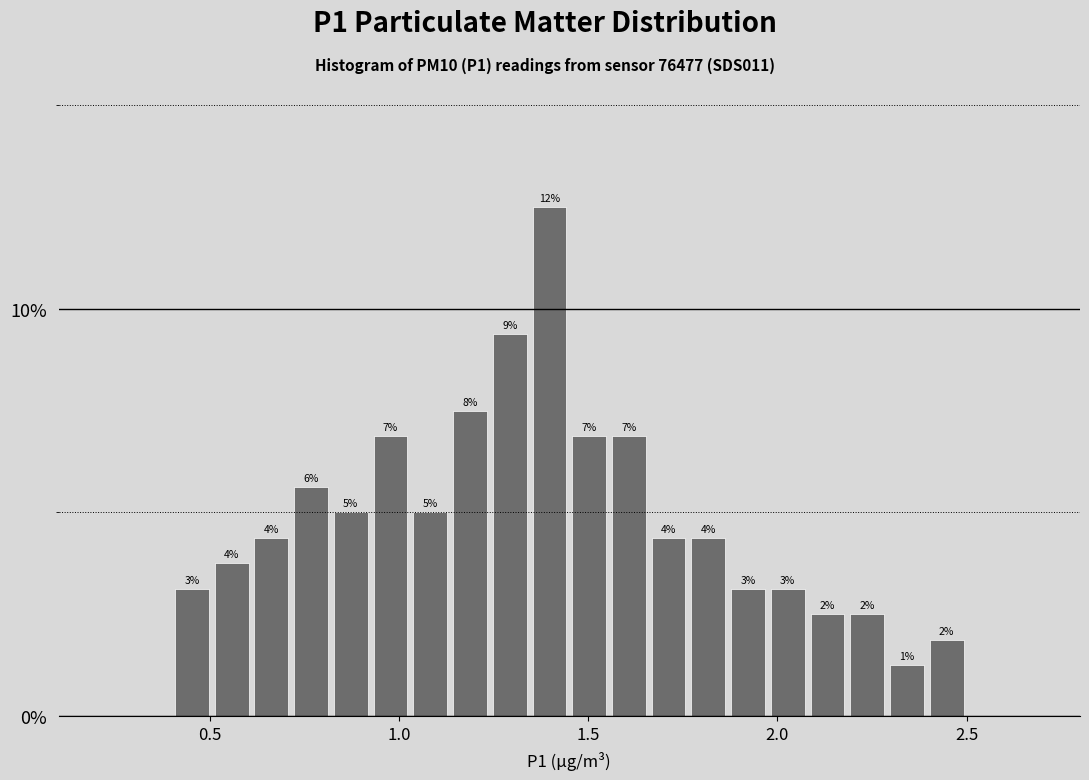

Read against the x-axis, roughly where is the centre of the tallest bar?

1.40